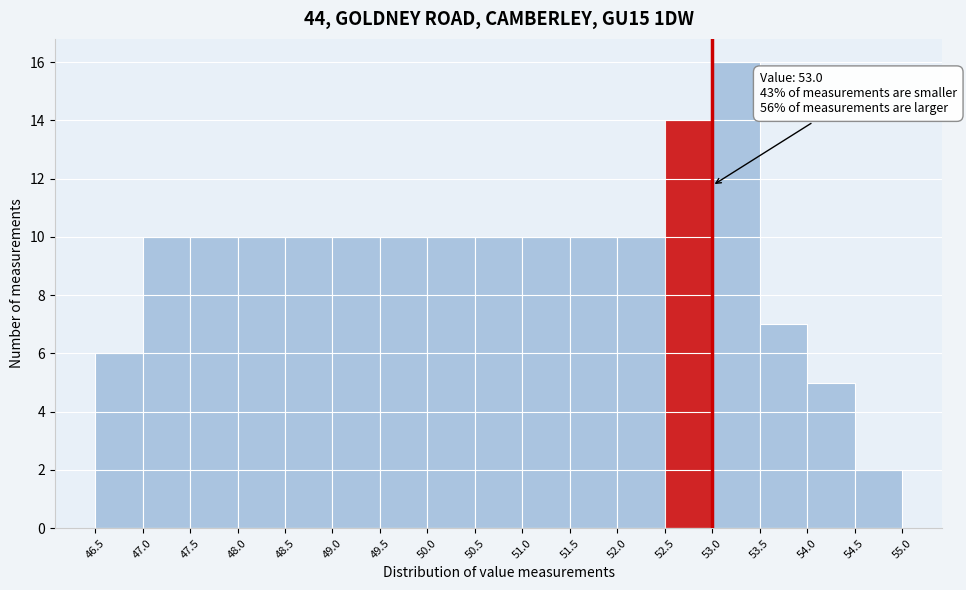

Which range on the x-axis has the tallest bar?

53.0 to 53.5